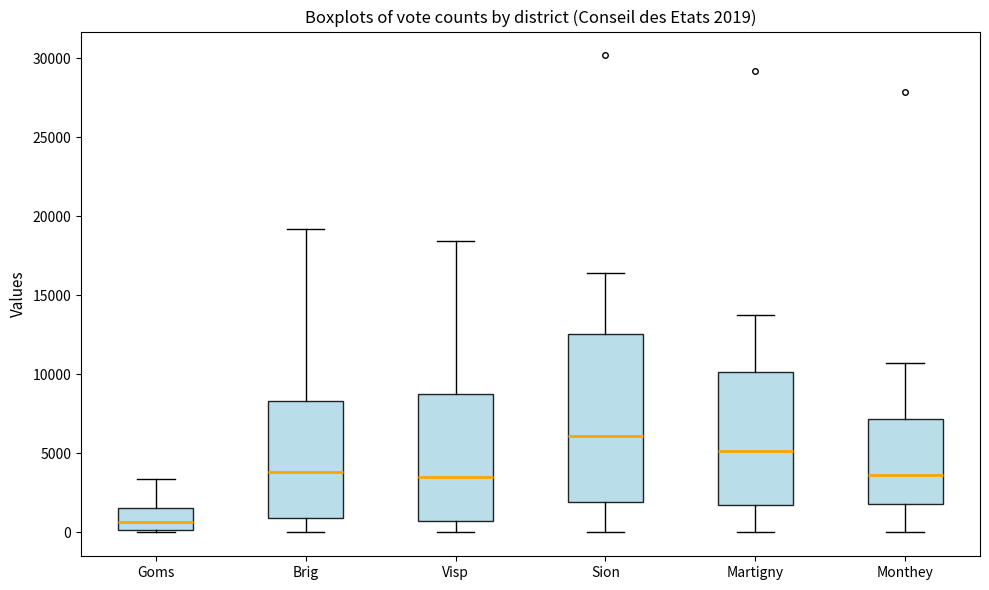

Which box's median line is the lowest?

Goms